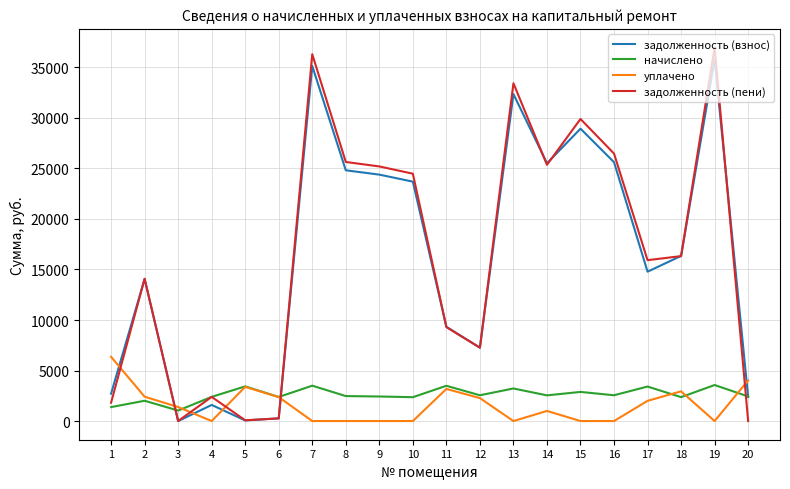

The уплачено series shows 4025.0 at 20. True or false?

True